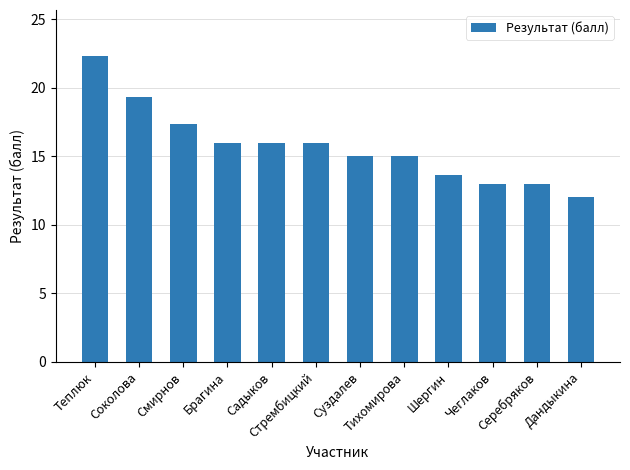

What is the greatest value displayed?

22.3